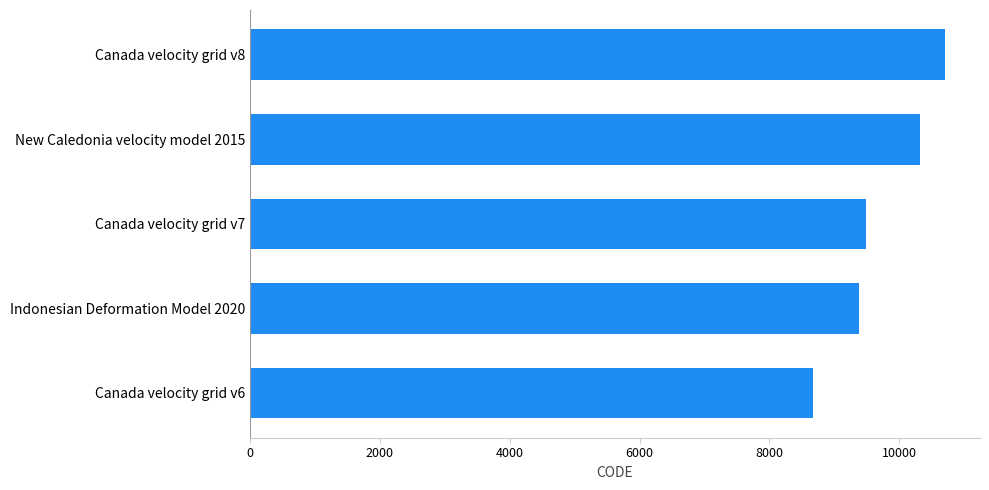

Rank the categories by value from highest to lowest.

Canada velocity grid v8, New Caledonia velocity model 2015, Canada velocity grid v7, Indonesian Deformation Model 2020, Canada velocity grid v6